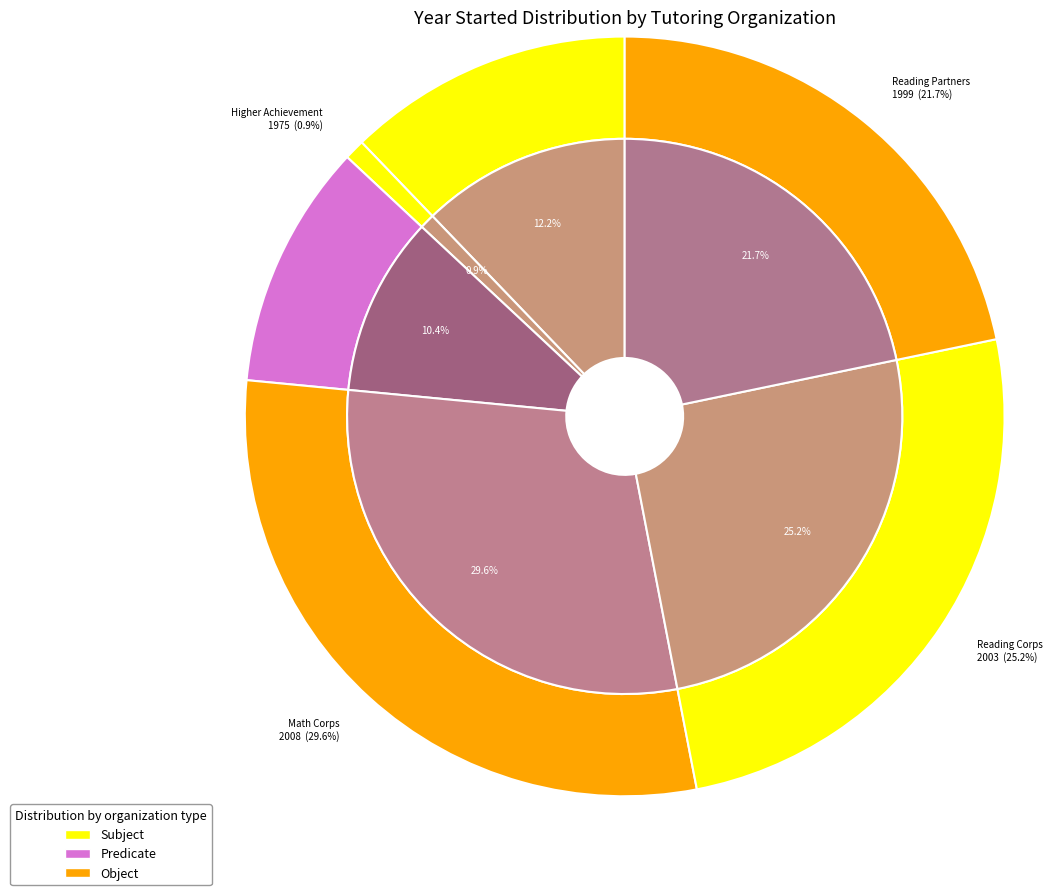

What is the smallest slice in the pie chart?

Higher Achievement